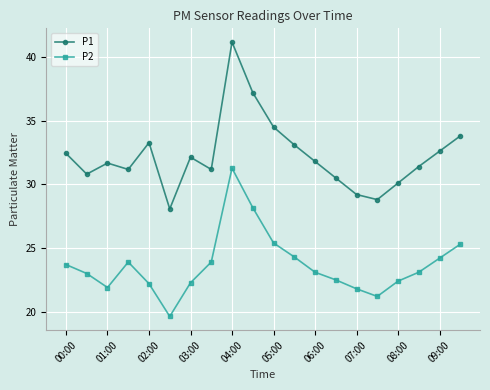

True or false: P1 and P2 intersect in this chart.

False